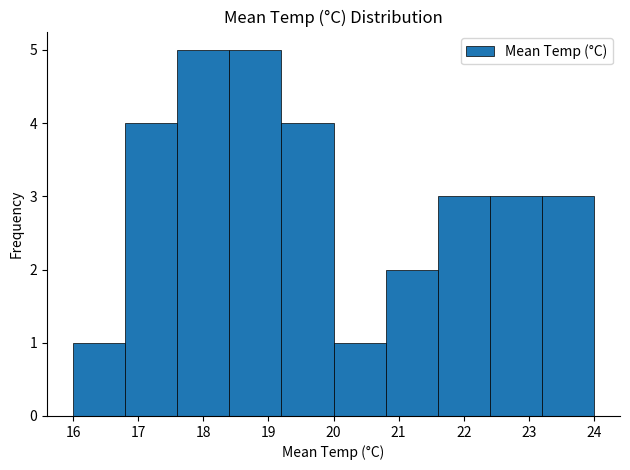

Reading left to right, transcribe this chart: for each bar, give the range it covers on the x-axis and its height. The values are not printed on the chart, so give them approximately, as read against the axis.

16.0 to 16.8: 1
16.8 to 17.6: 4
17.6 to 18.4: 5
18.4 to 19.2: 5
19.2 to 20.0: 4
20.0 to 20.8: 1
20.8 to 21.6: 2
21.6 to 22.4: 3
22.4 to 23.2: 3
23.2 to 24.0: 3